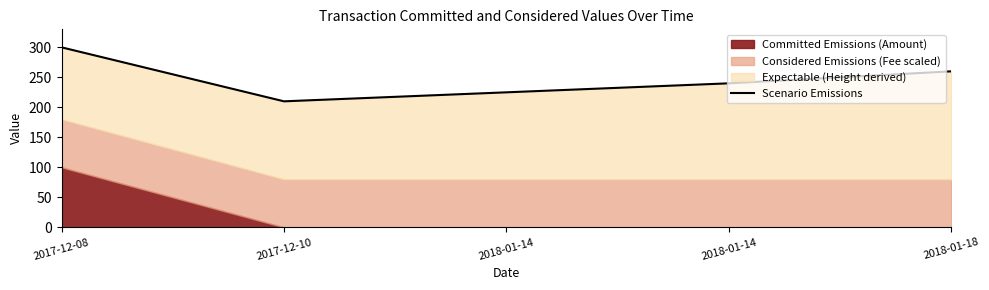

Where does the data first go above 240?

2017-12-08